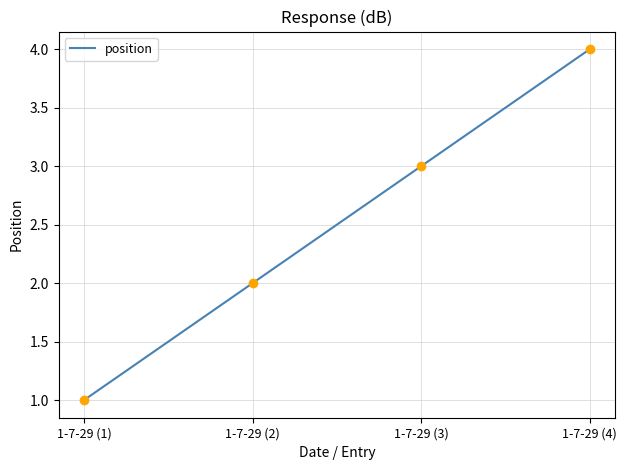

What is the ratio of the value at 1-7-29 (2) to the value at 1-7-29 (1)?

2.0